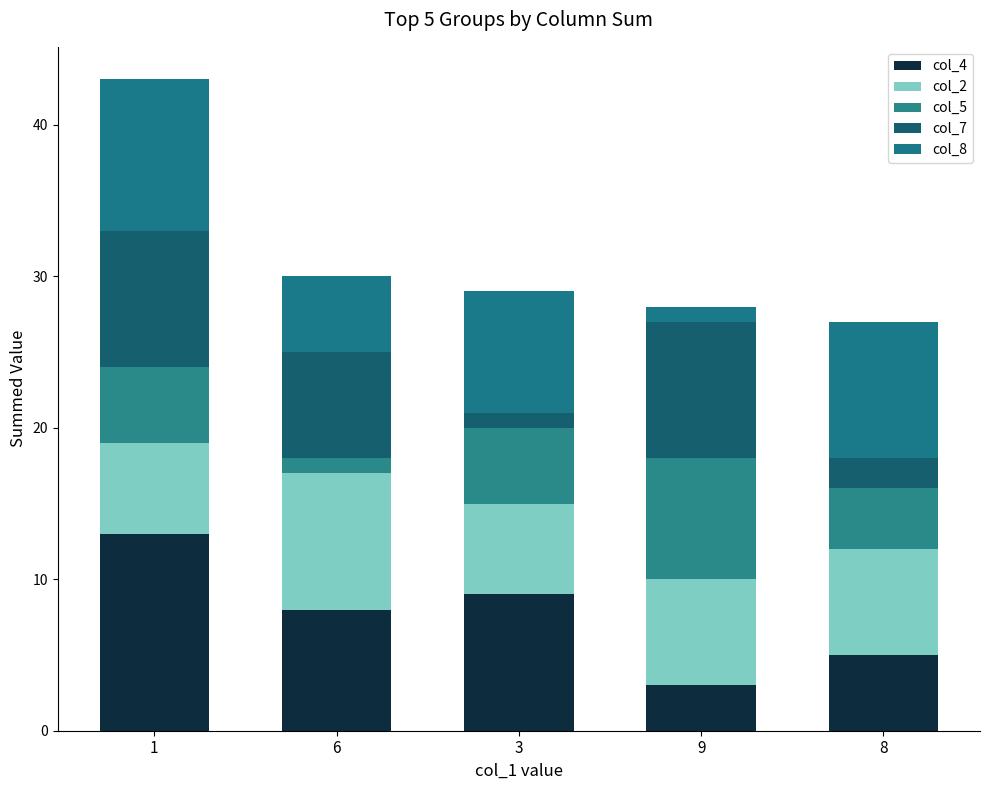

How many bars are there in total?

5